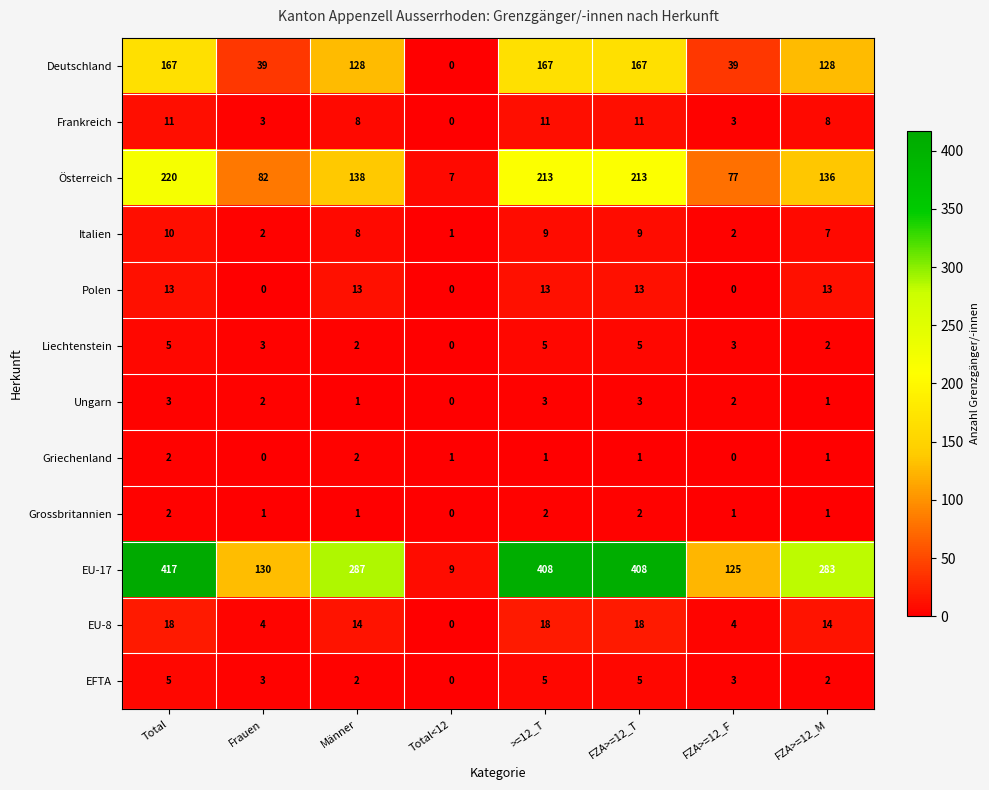

At which category is the sum across all series the highest?

Total